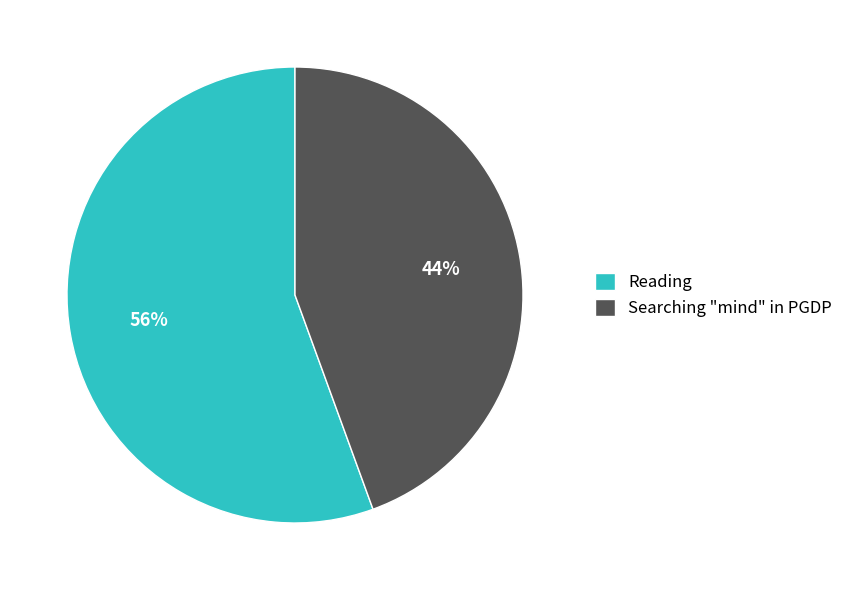

The Searching "mind" in PGDP slice represents 35% of the pie. True or false?

False